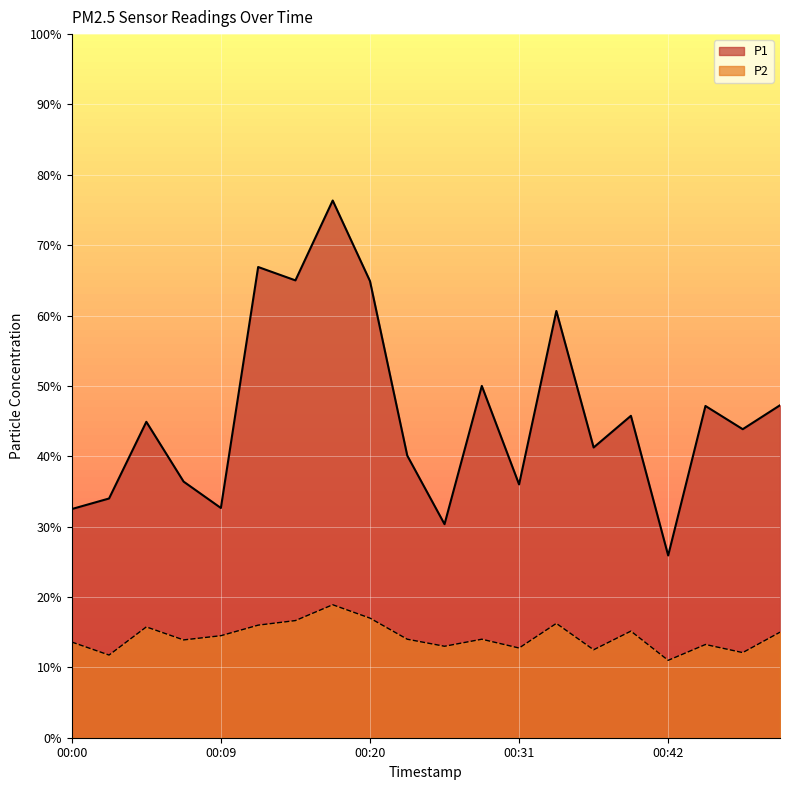

How many data points in P2 are less than 14?

9